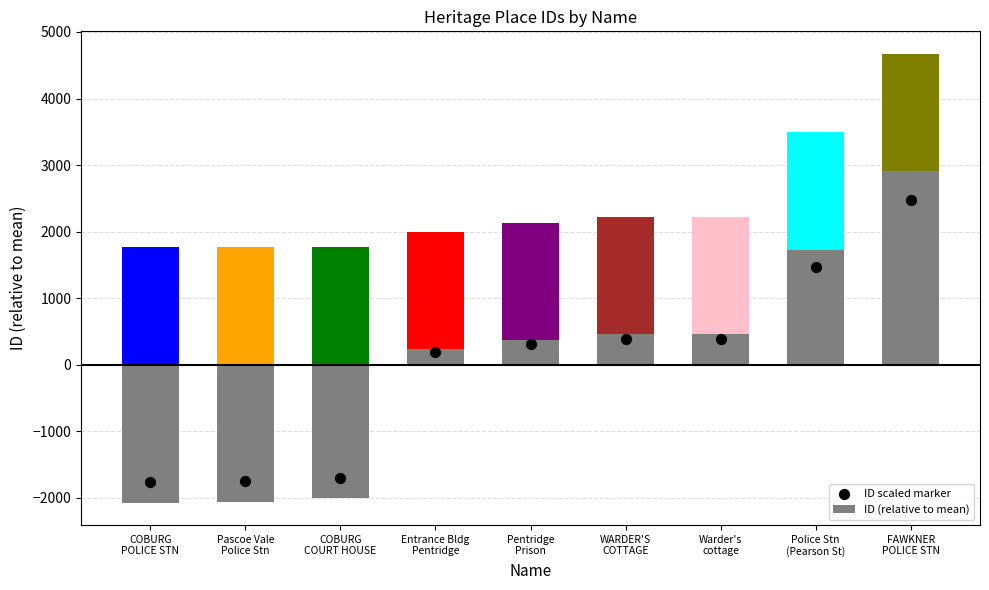

At which category is the sum across all series the highest?

FAWKNER
POLICE STN